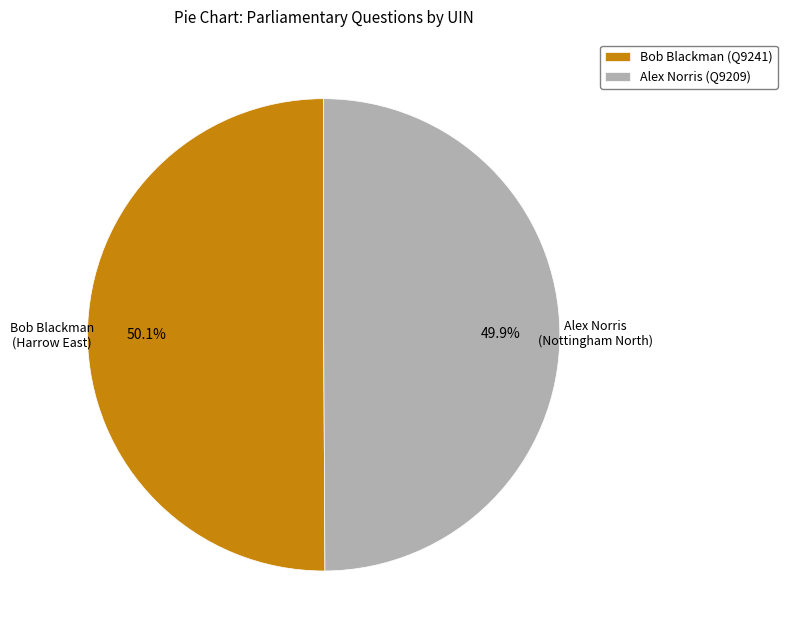

Does any single category account for the majority?

Yes